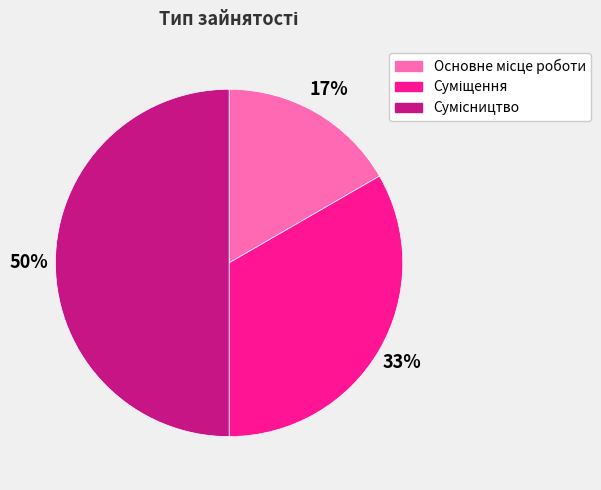

To the nearest percent, what is the average slice percentage?

33%